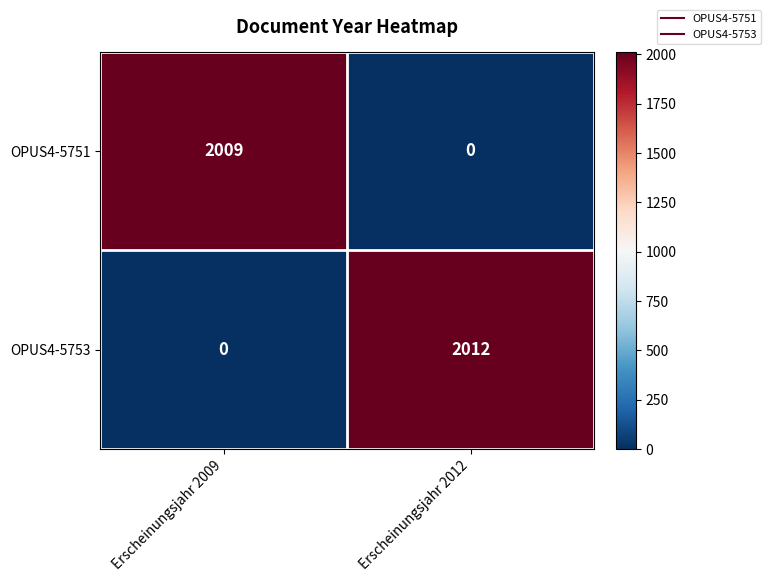

What is the maximum value shown in the chart?

2012